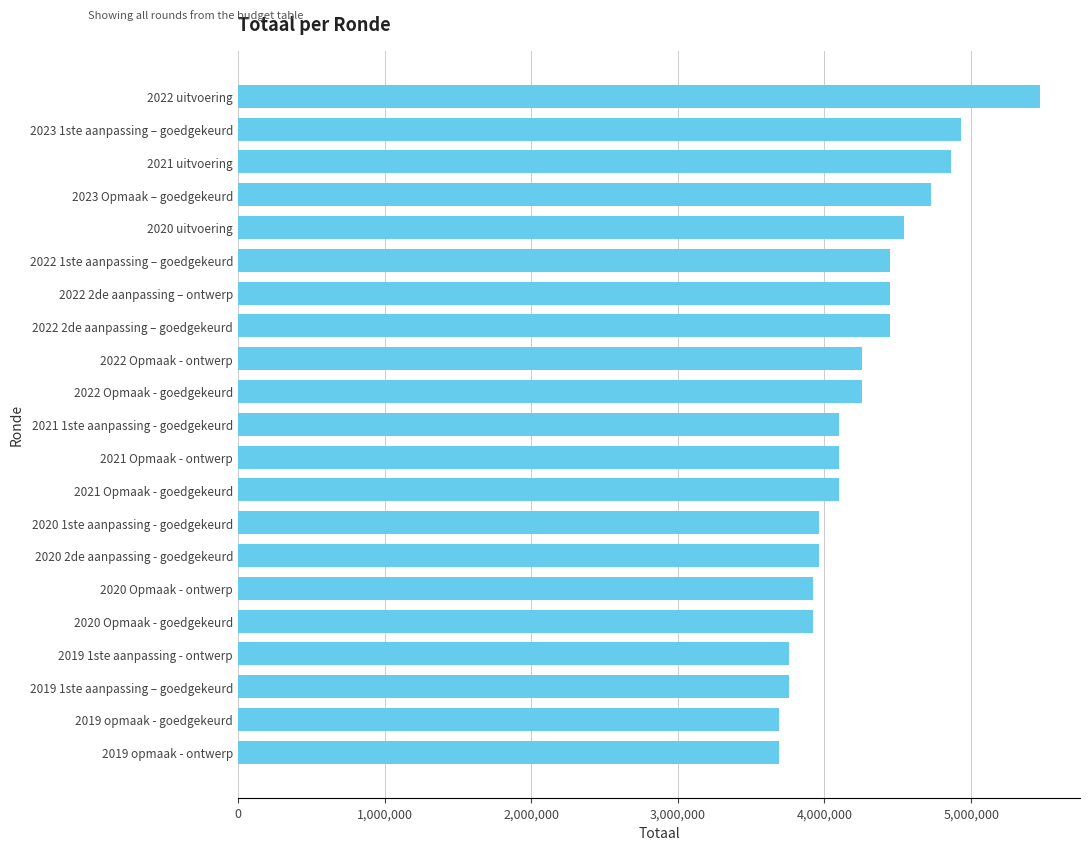

What is the difference between the maximum and minimum values?

1777487